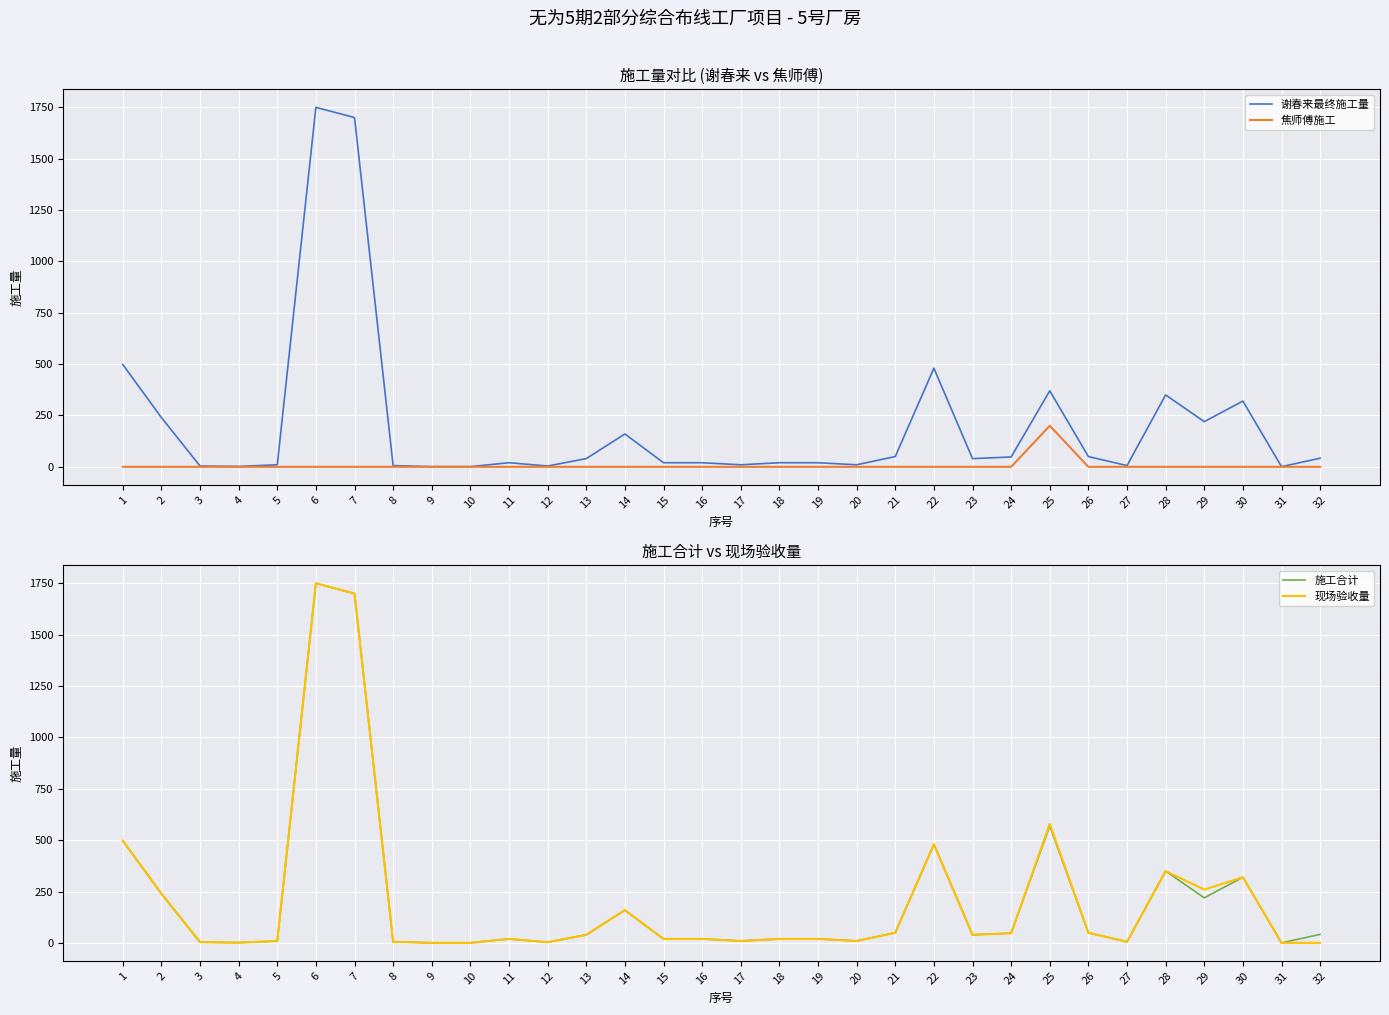

At how many categories does at least one series exceed 690?

2